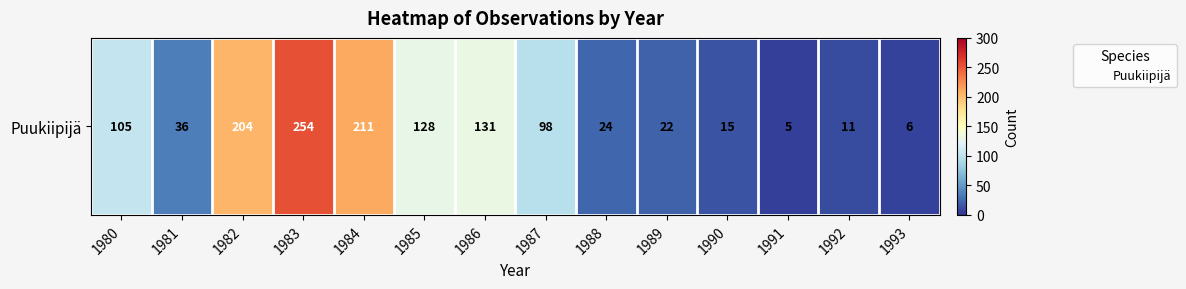

What is the minimum value shown in the chart?

5